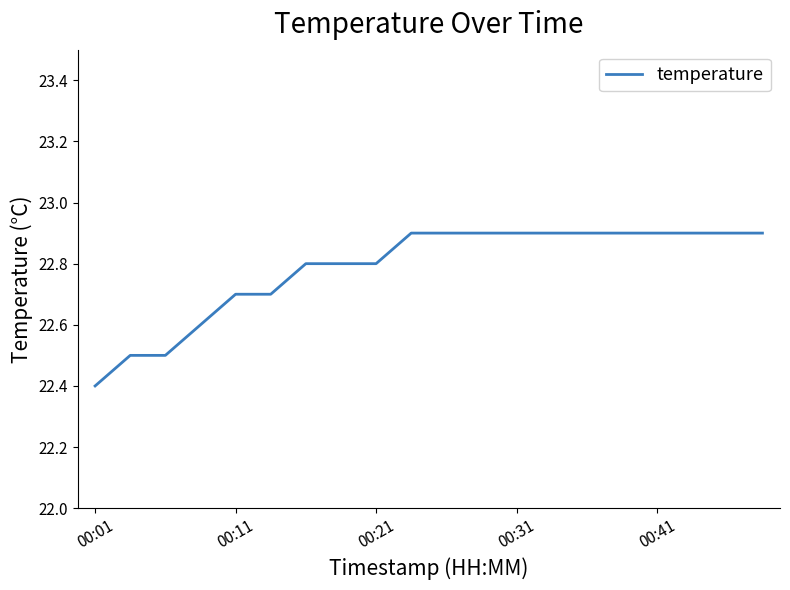

What is the minimum value shown in the chart?

22.4